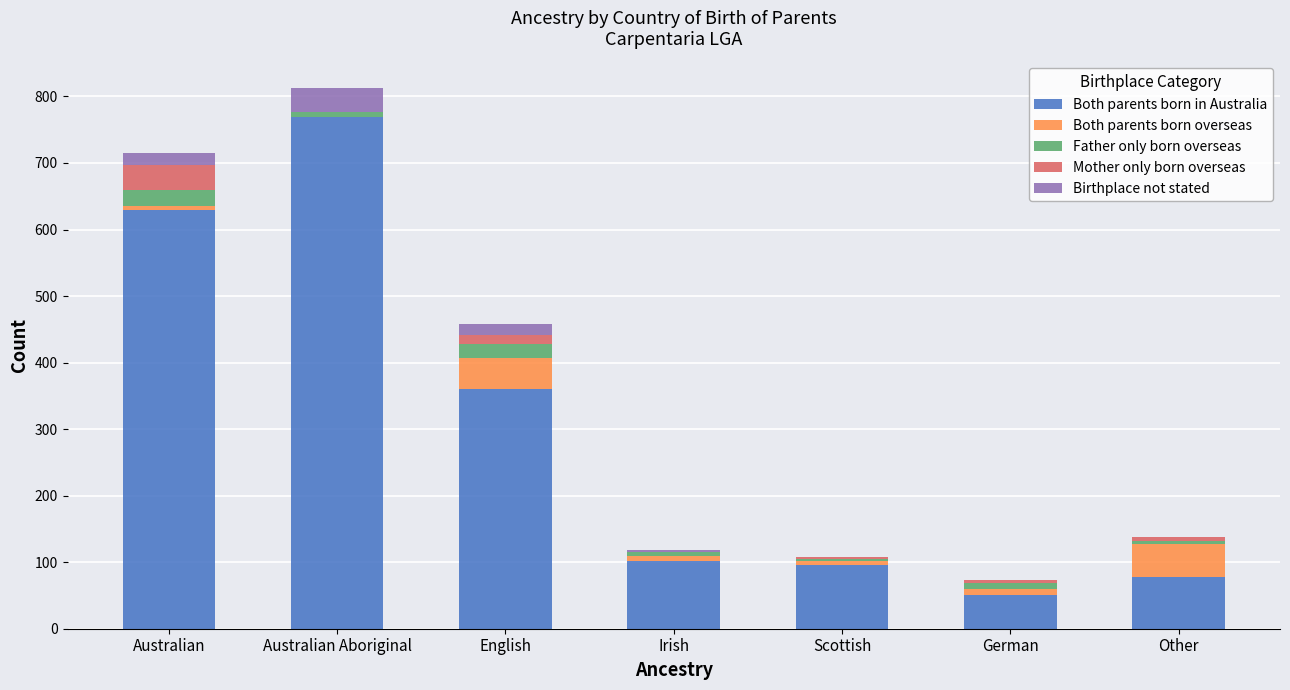

At which label is Both parents born in Australia closest to 409?

English